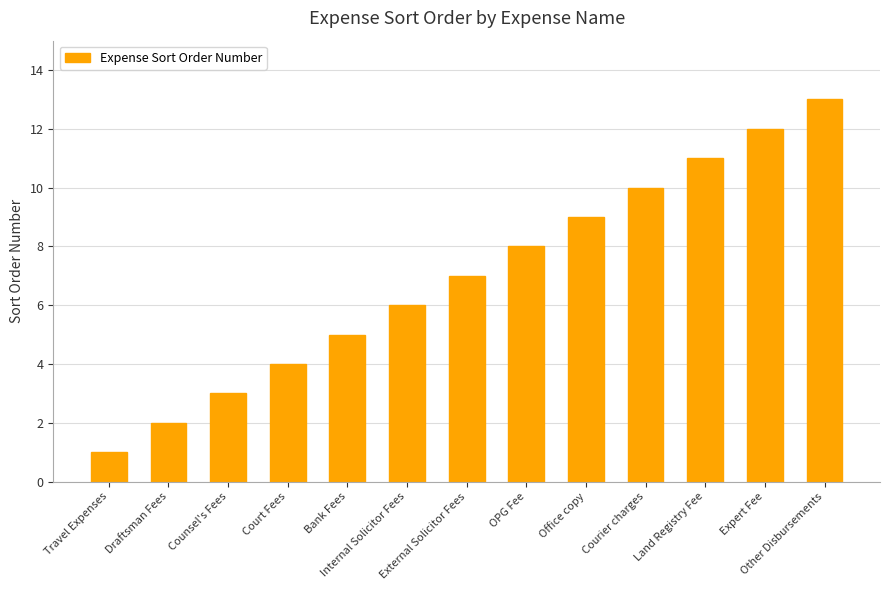

Which label corresponds to the largest value in the chart?

Other Disbursements